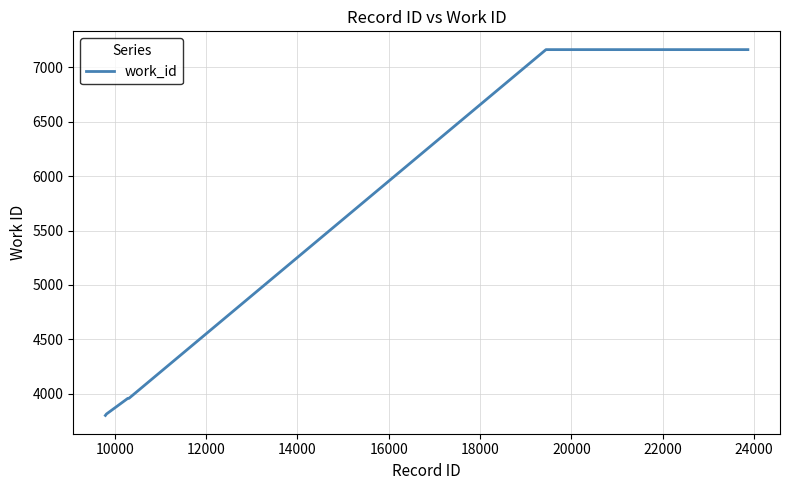

What is the difference between the maximum and minimum values?

3363